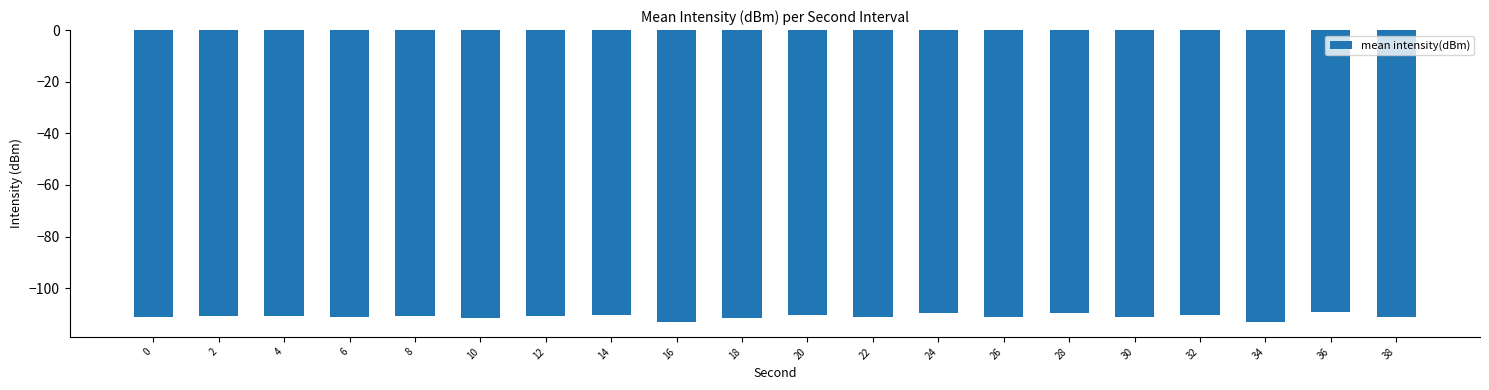

What is the value of the 1st bar from the left?

-111.2